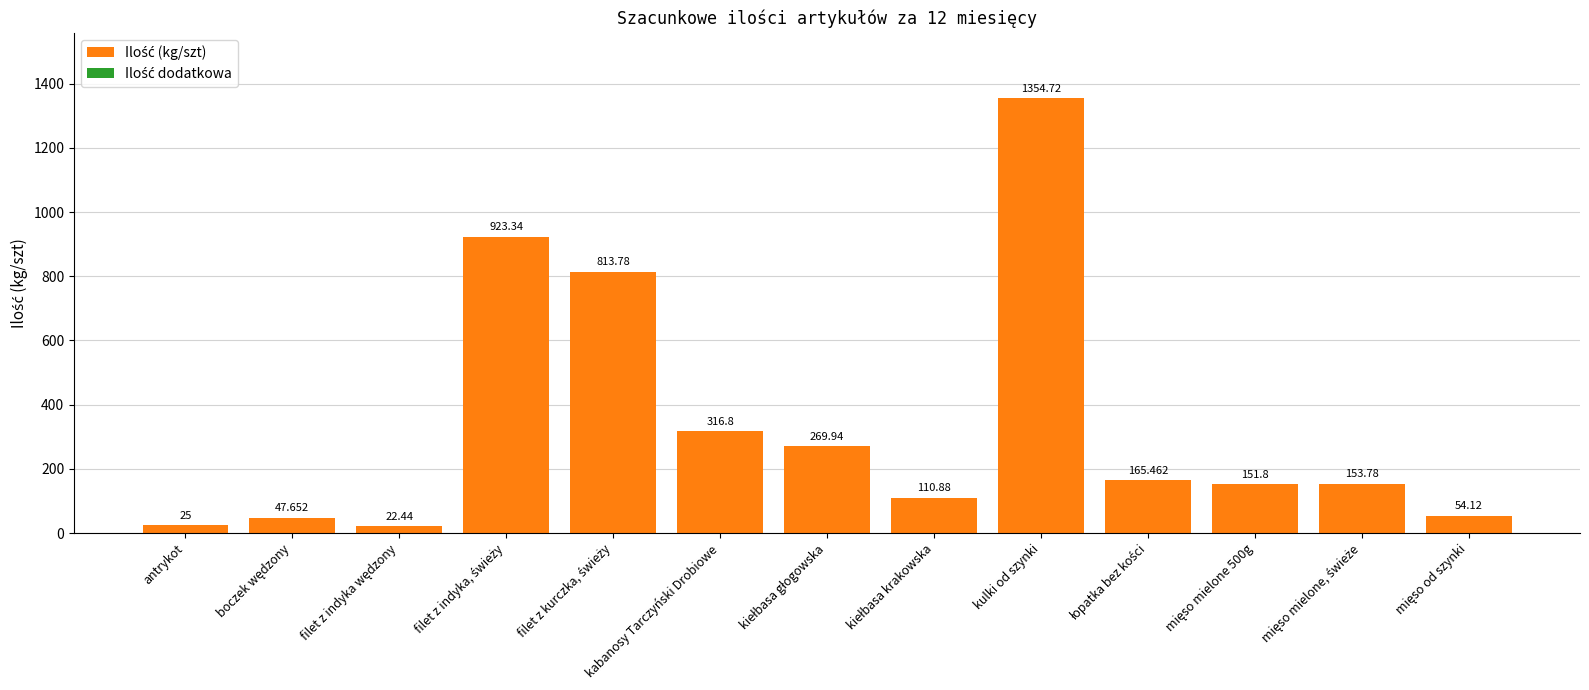

Which label corresponds to the largest value in the chart?

kulki od szynki